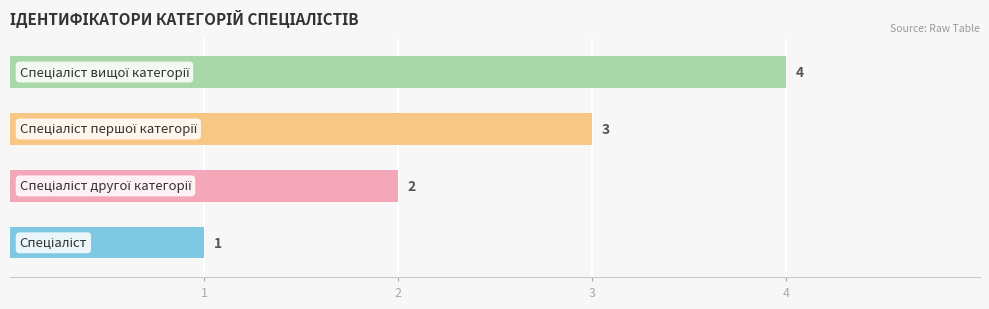

What is the maximum value shown in the chart?

4